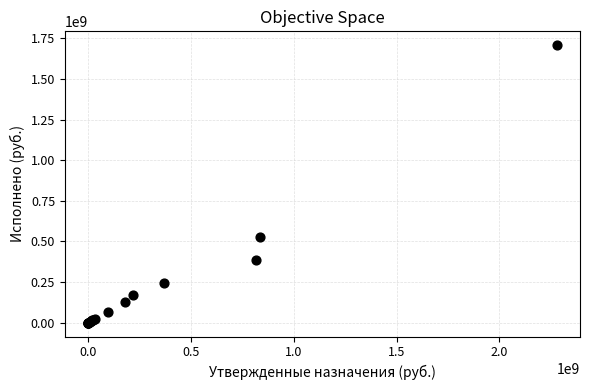

What Y value in the scatter plot is closest to 853762487?

524399113.2